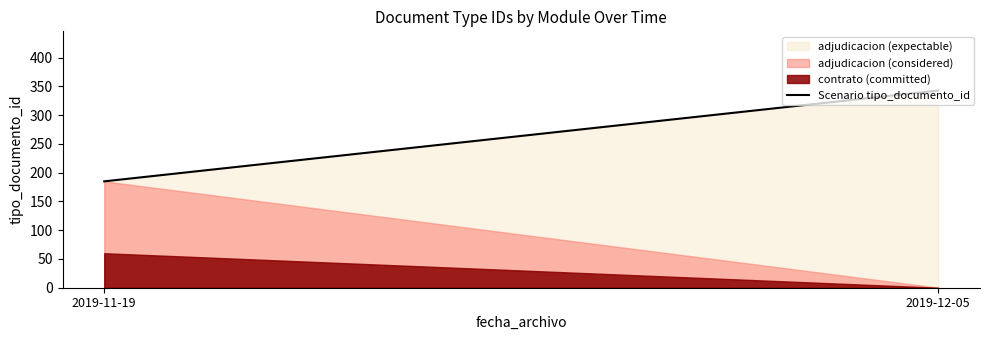

Reading left to right, transcribe all the data shown in this chart.

2019-11-19=185	2019-12-05=343